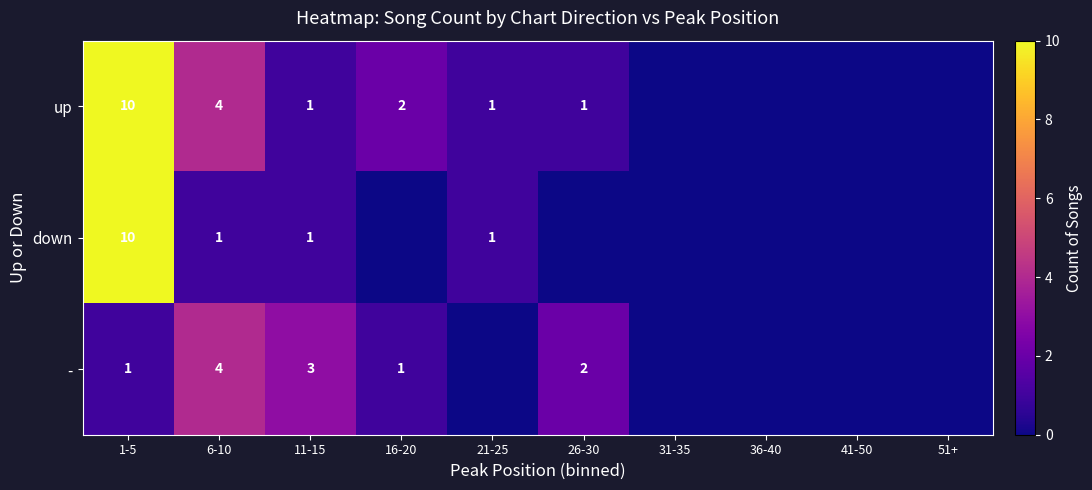

Which series changed the most between 1-5 and 6-10?

down